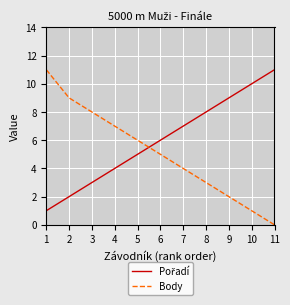

Does the chart display data point markers on the line(s)?

No